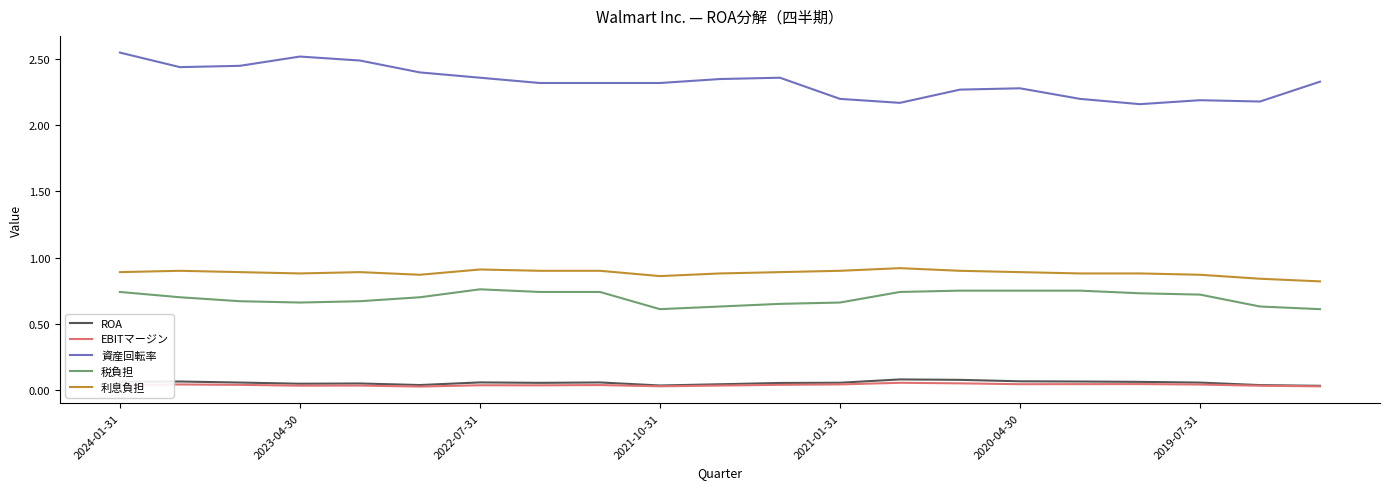

Which series has the largest range (max minus min)?

資産回転率